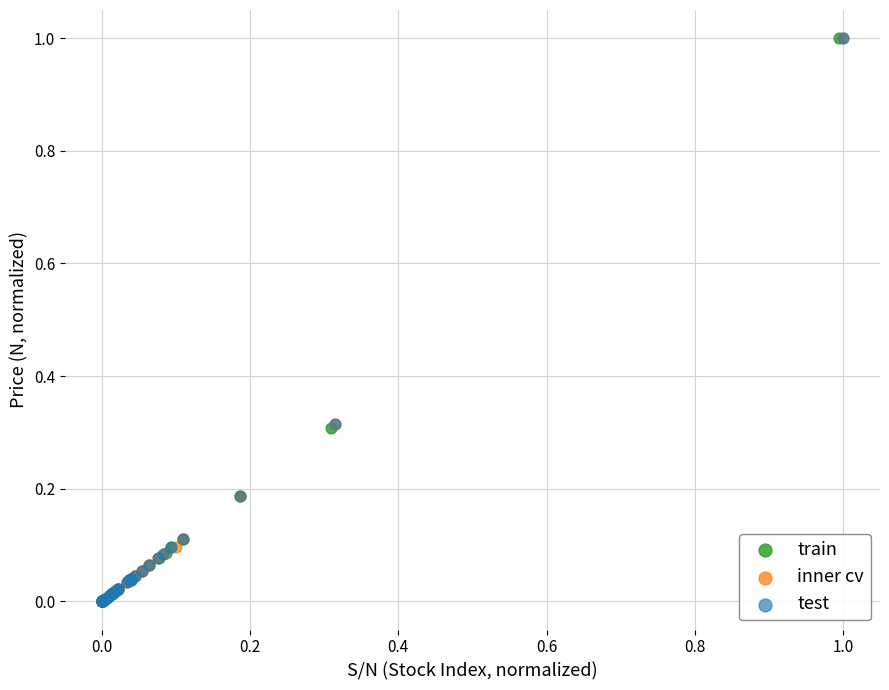

What are all the series names shown in the legend?

train, inner cv, test